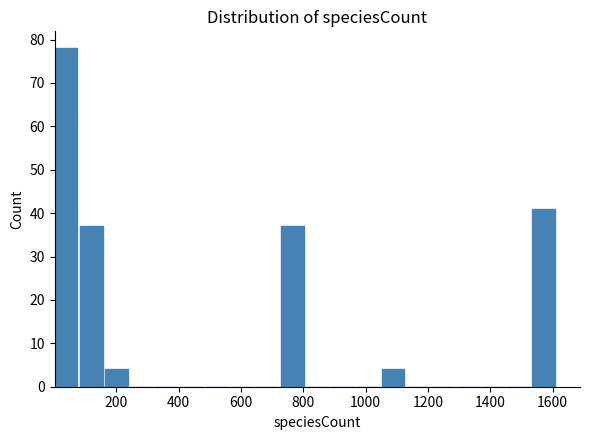

Reading left to right, transcribe this chart: for each bar, give the range it covers on the x-axis and its height. Neither the bar edges nor the heights are printed on the chart, so give them approximately, as read against the axes.

0 to 80: 78
80 to 160: 37
160 to 240: 4
240 to 320: 0
320 to 400: 0
400 to 480: 0
480 to 560: 0
560 to 640: 0
640 to 720: 0
720 to 800: 37
800 to 880: 0
880 to 980: 0
980 to 1060: 0
1060 to 1140: 4
1140 to 1220: 0
1220 to 1300: 0
1300 to 1380: 0
1380 to 1460: 0
1460 to 1540: 0
1540 to 1620: 41